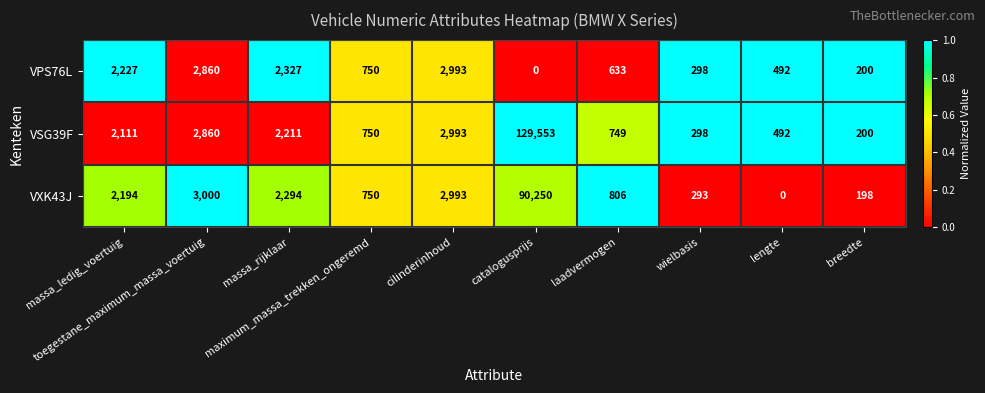

What is the difference between the second highest and minimum values in the VSG39F series?

2793